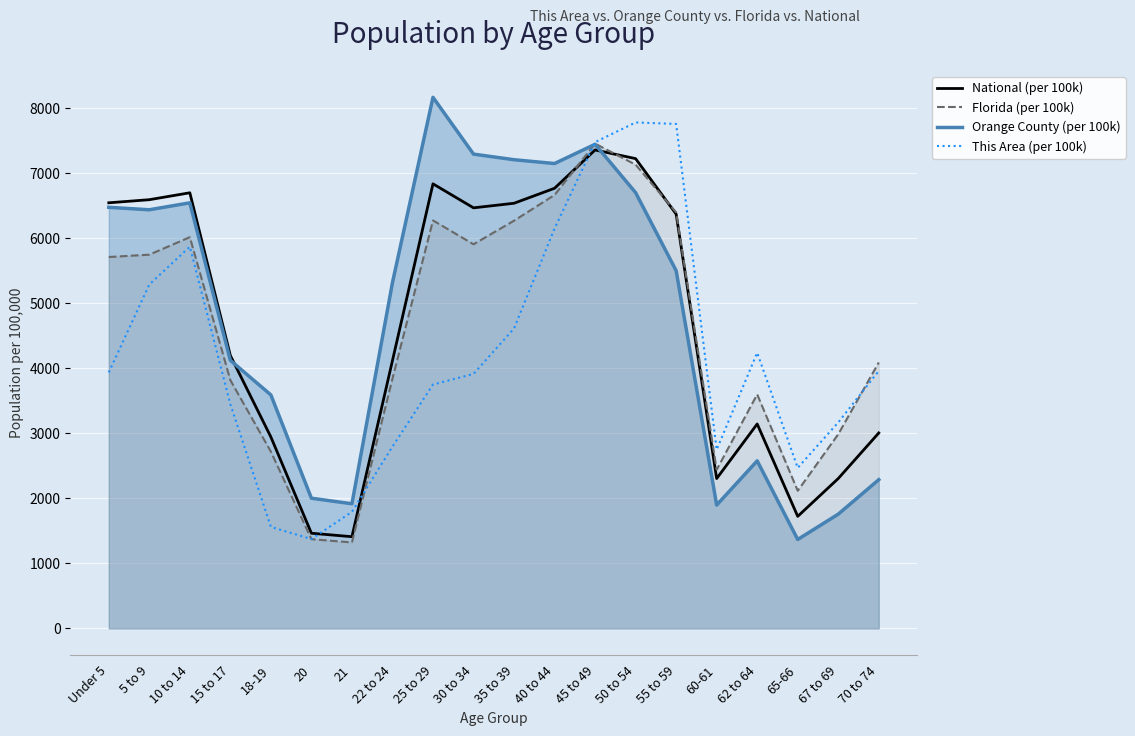

After their last crossing, which series has the higher values: This Area (per 100k) or Orange County (per 100k)?

This Area (per 100k)